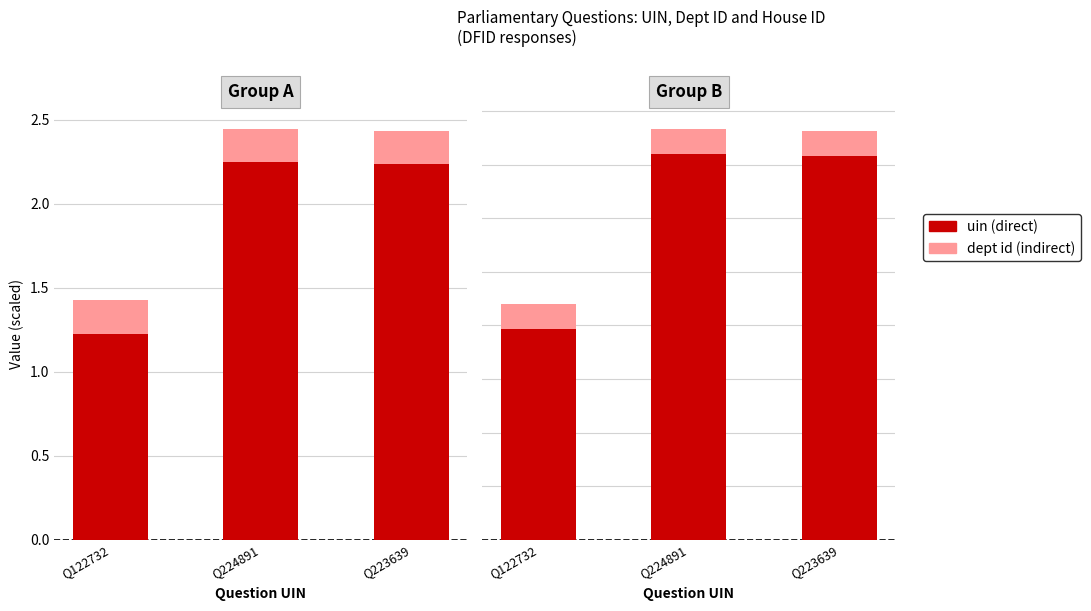

Between Q224891 and Q223639, which series saw the biggest shift?

direct